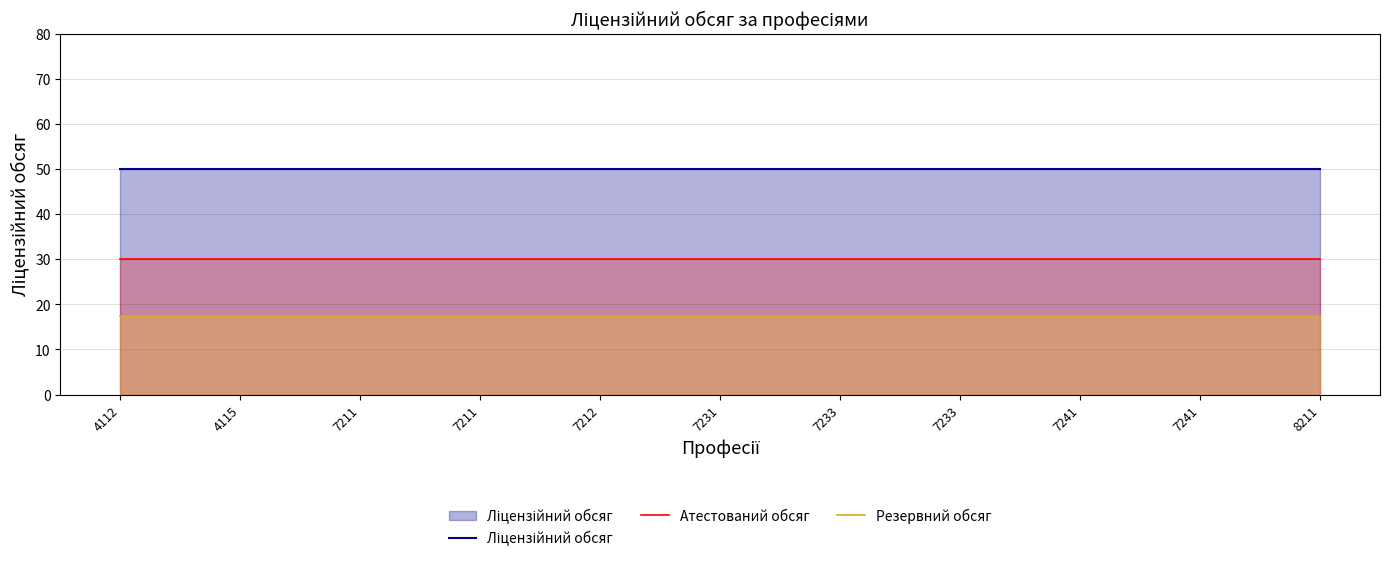

Which series has the widest spread of values?

Ліцензійний обсяг